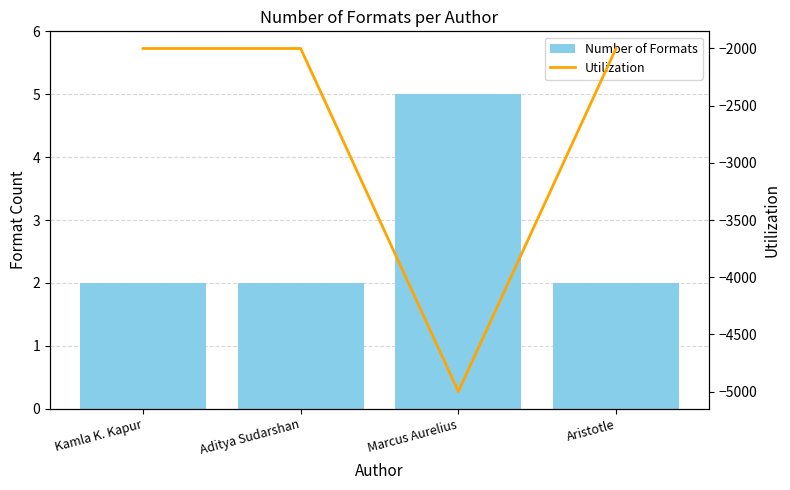

At which label does Utilization reach its minimum?

Marcus Aurelius